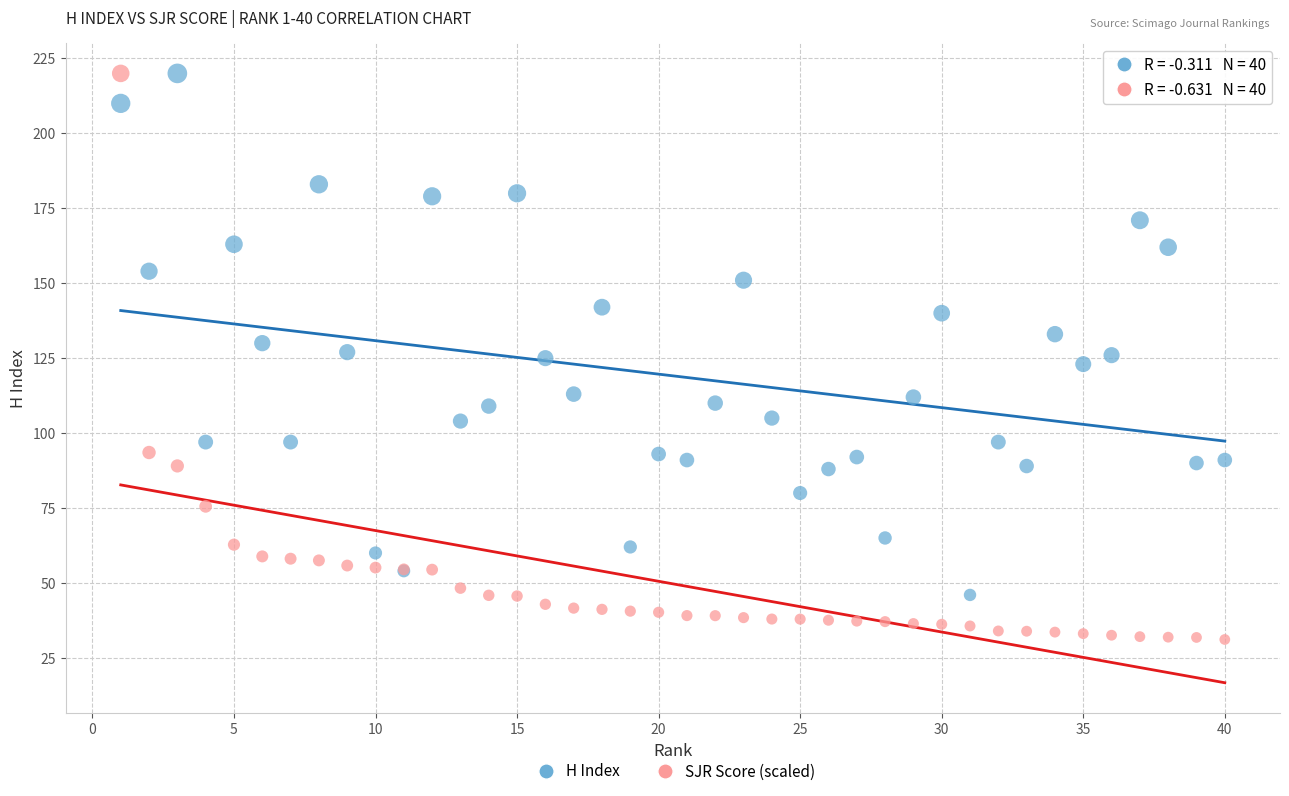

Which series reaches the minimum Y coordinate?

SJR Score (scaled)